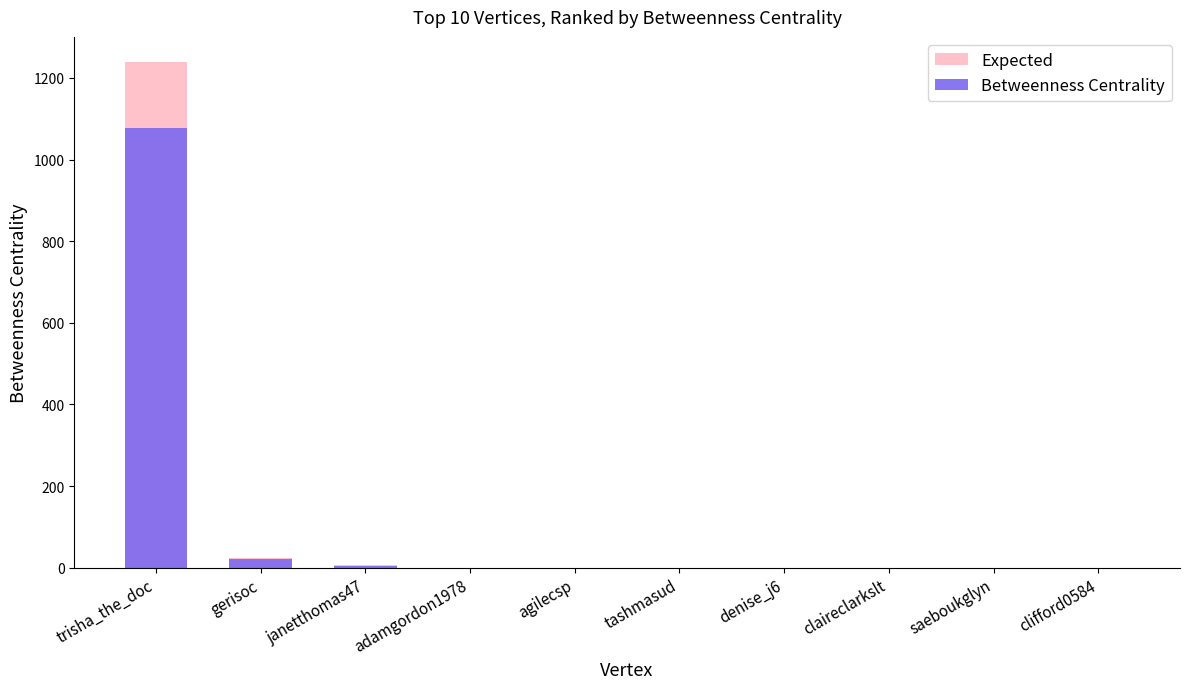

What are all the series names shown in the legend?

Expected, Betweenness Centrality